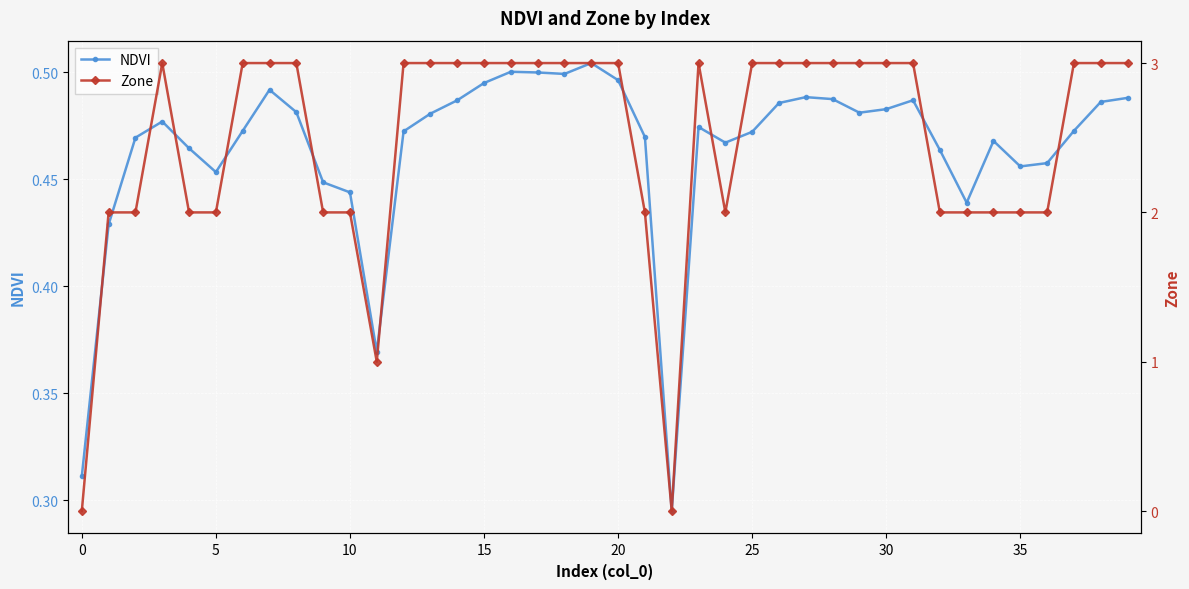

At which category does NDVI reach its first local valley?

5